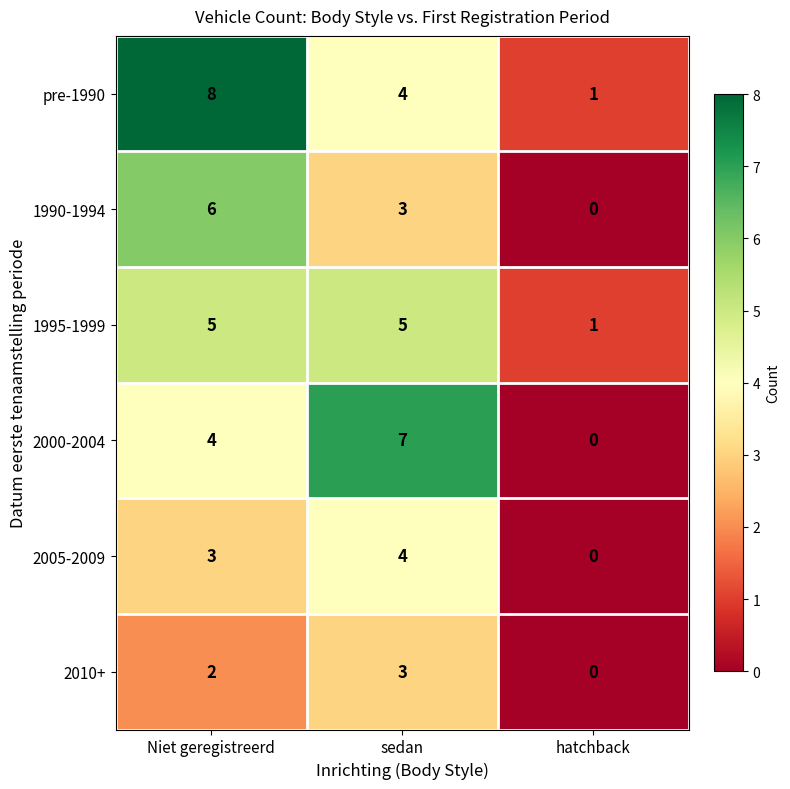

At which label does 2010+ reach its minimum?

hatchback